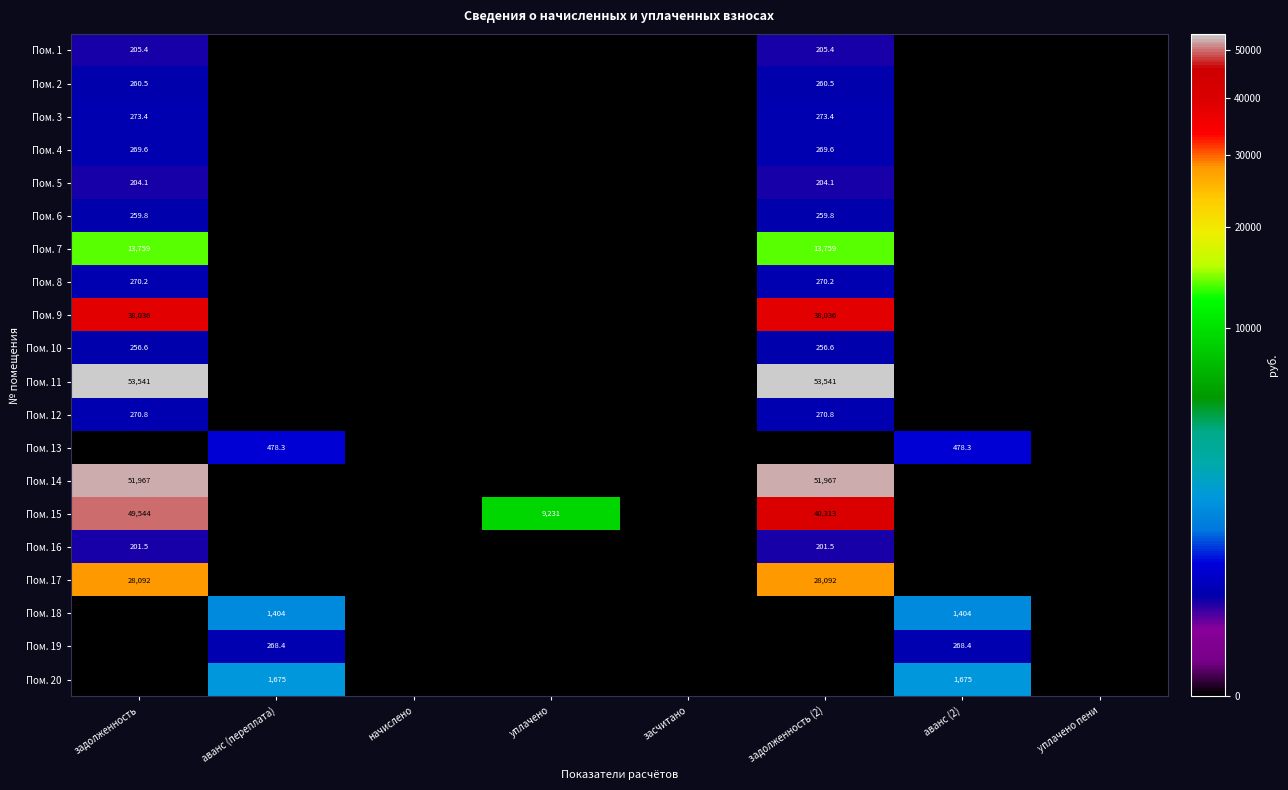

Is it true that Пом. 7 equals 22921.7 at задолженность?

False